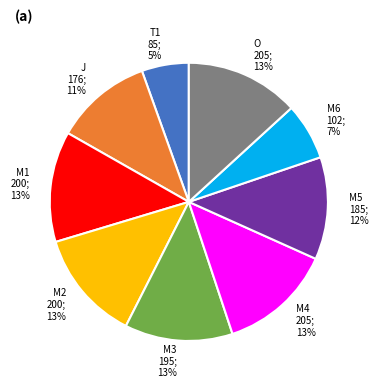

How many segments does this pie chart have?

9